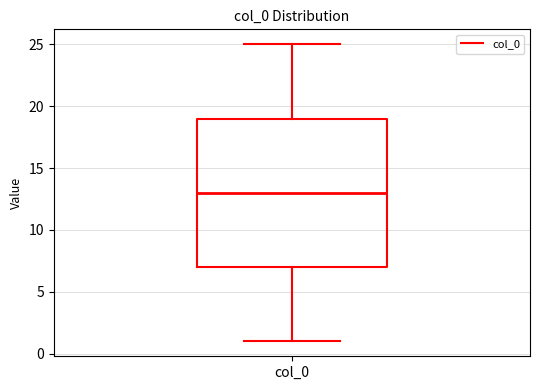

Where is the lower edge of the box for col_0 on the y-axis? The values are not printed on the chart, so give them approximately, as read against the axis.

7